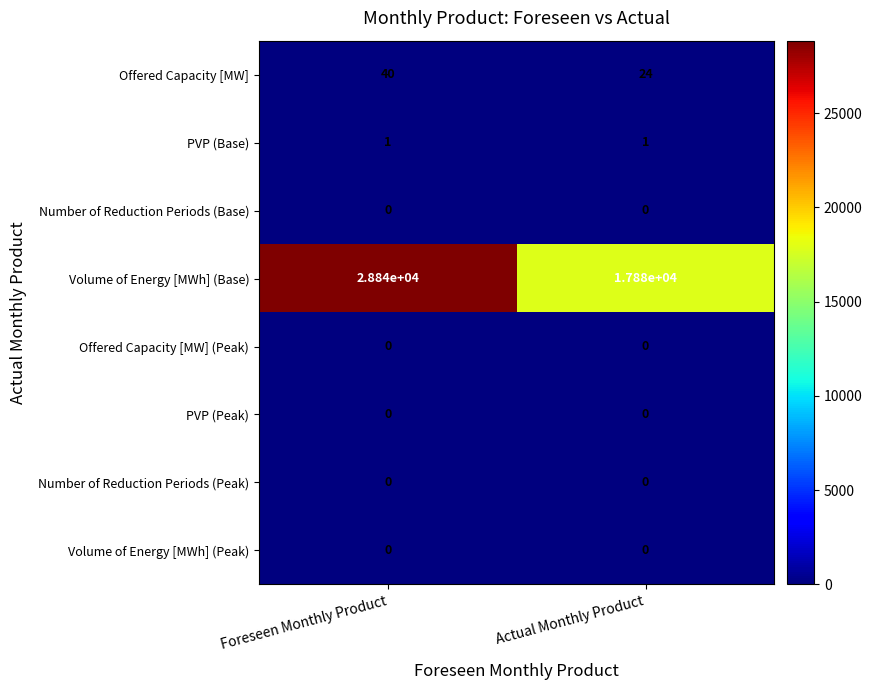

What is the total value across all series at Foreseen Monthly Product?

28881